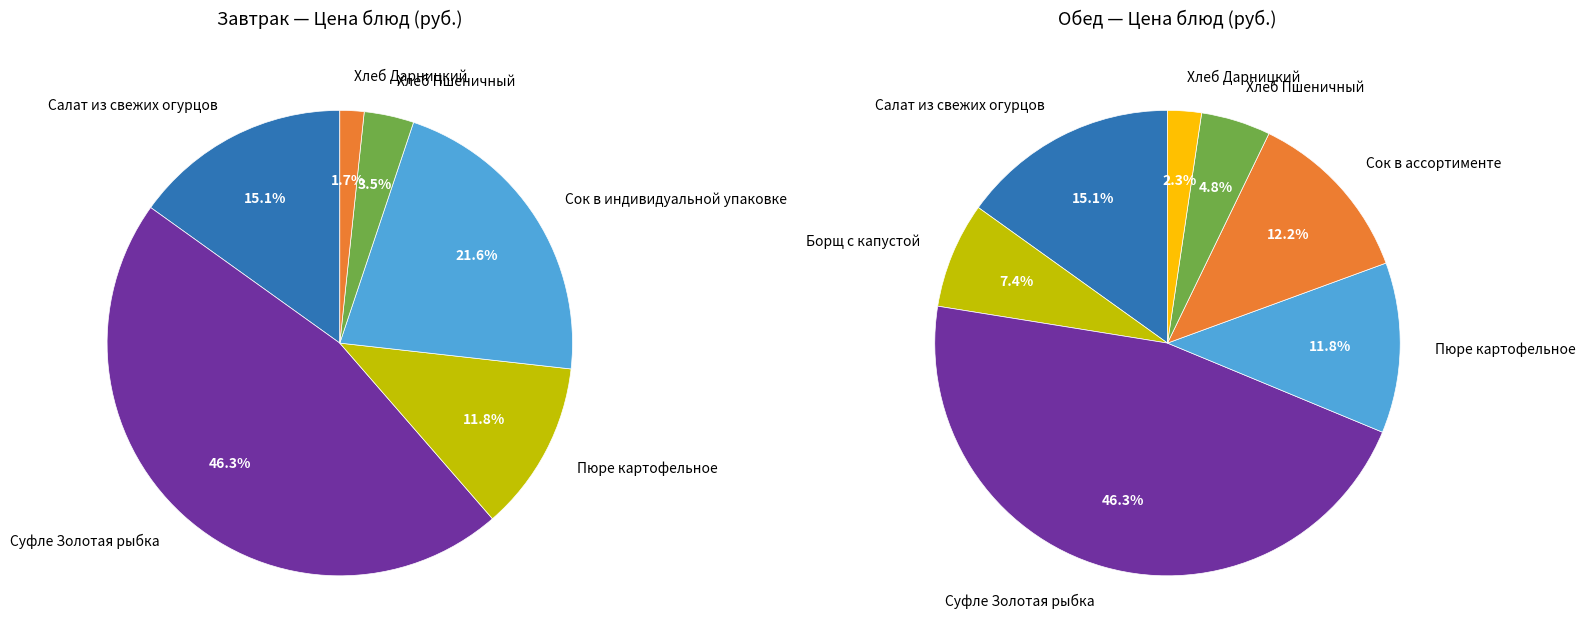

How much of the chart is everything except Хлеб Пшеничный?

96.5%